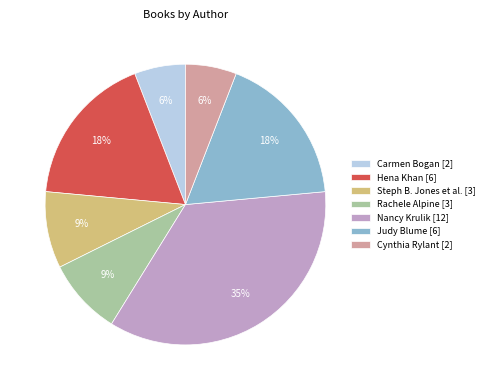

Combined, do Cynthia Rylant [2] and Judy Blume [6] account for over 50%?

No